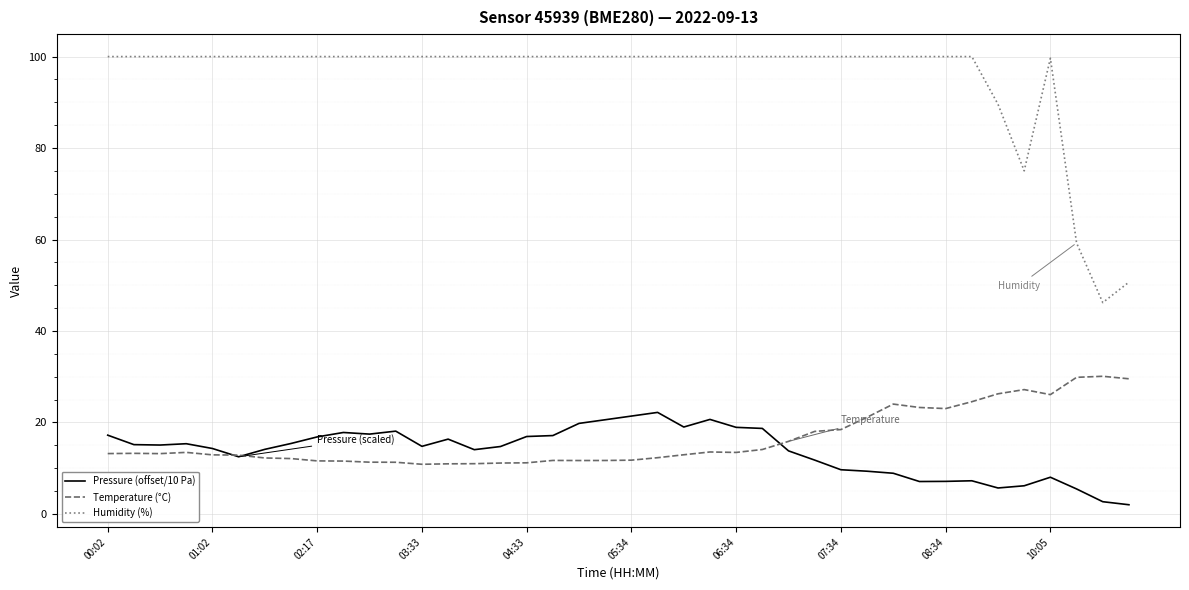

List the series in order of their peak value, highest first.

Humidity (%), Temperature (°C), Pressure (offset/10 Pa)